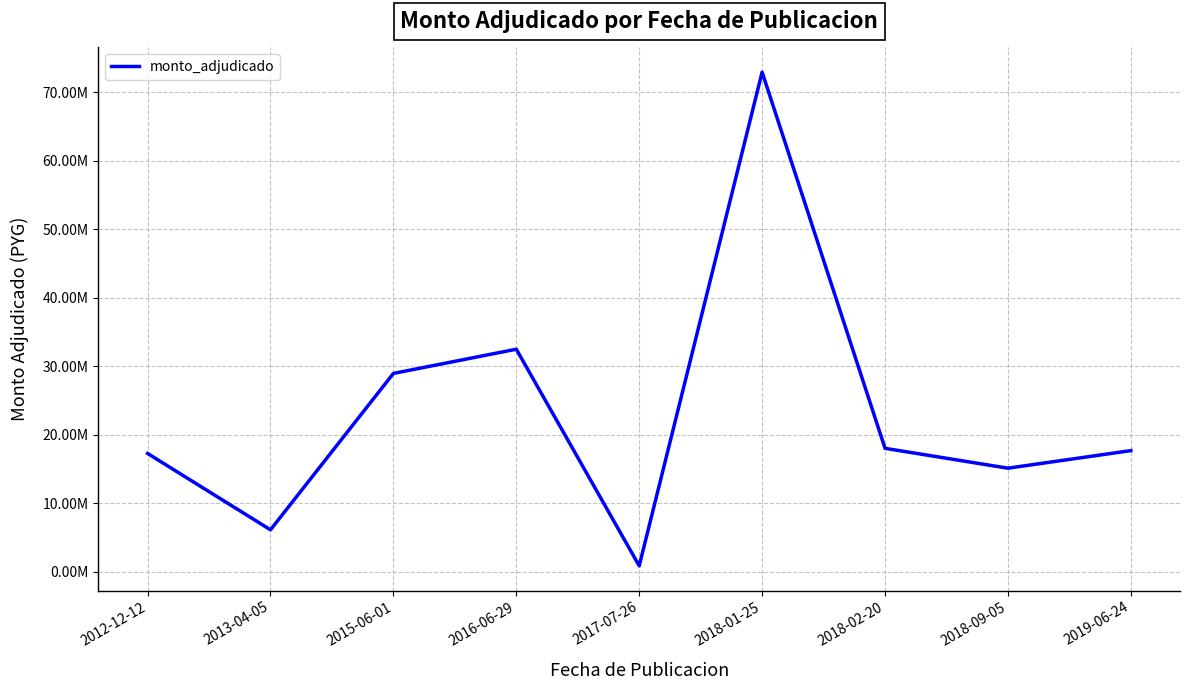

Does the chart have visible grid lines?

Yes